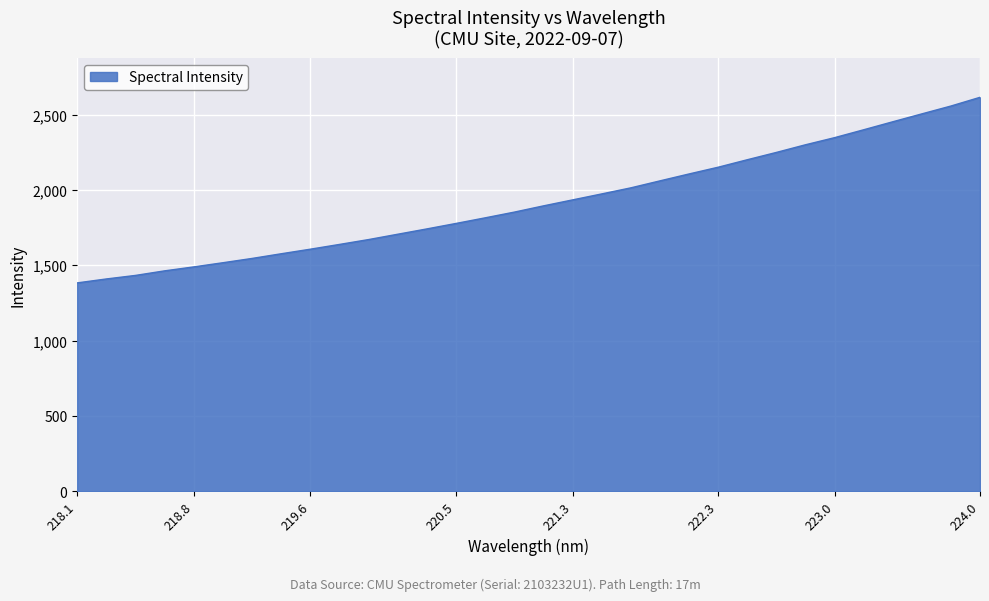

What is the difference between the maximum and minimum values?

1232.2